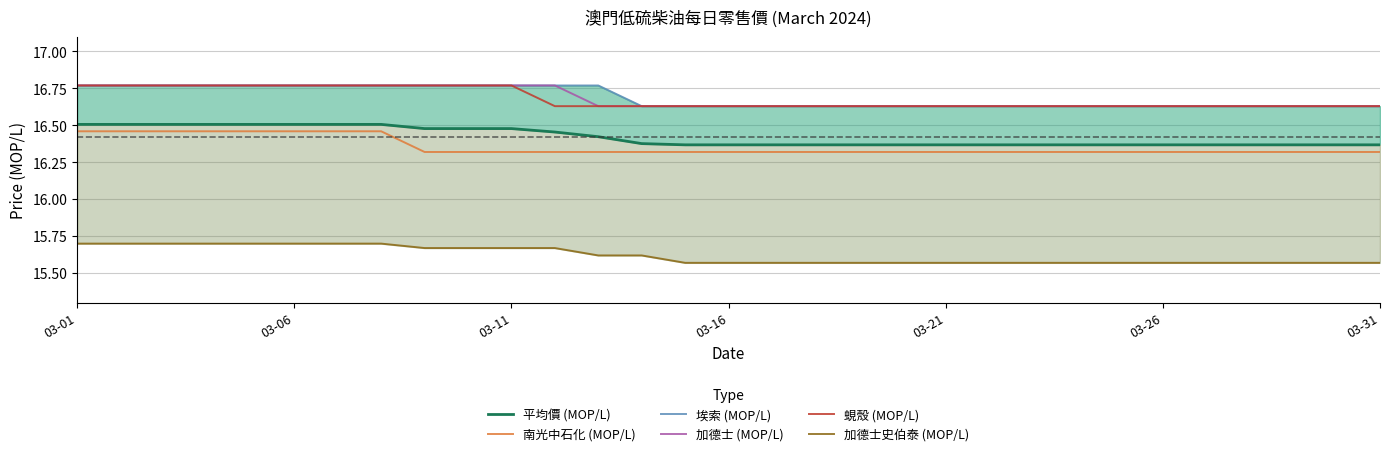

Where is 南光中石化 (MOP/L) nearest to the value 16?

8